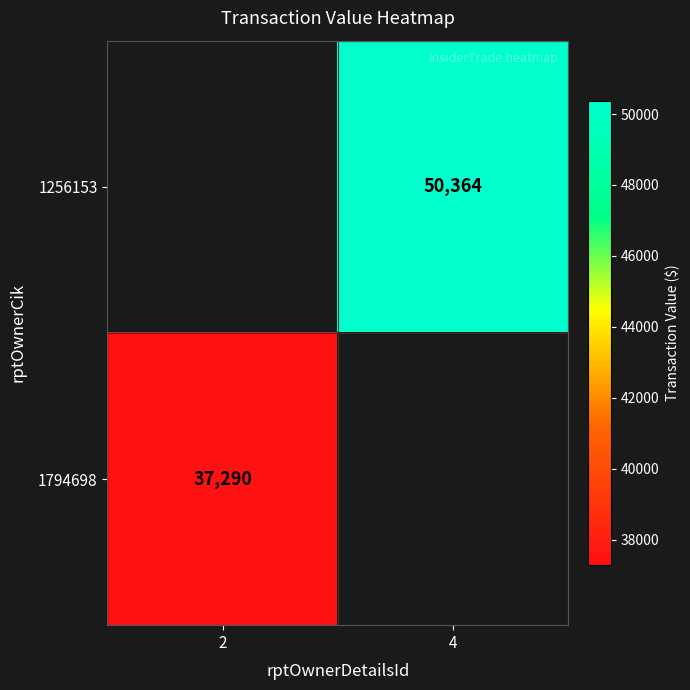

The 1256153 series shows 50364 at 4. True or false?

True